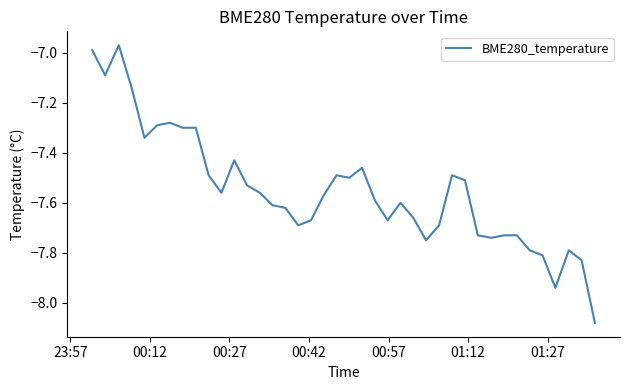

Is this an area chart (filled region under the line)?

No